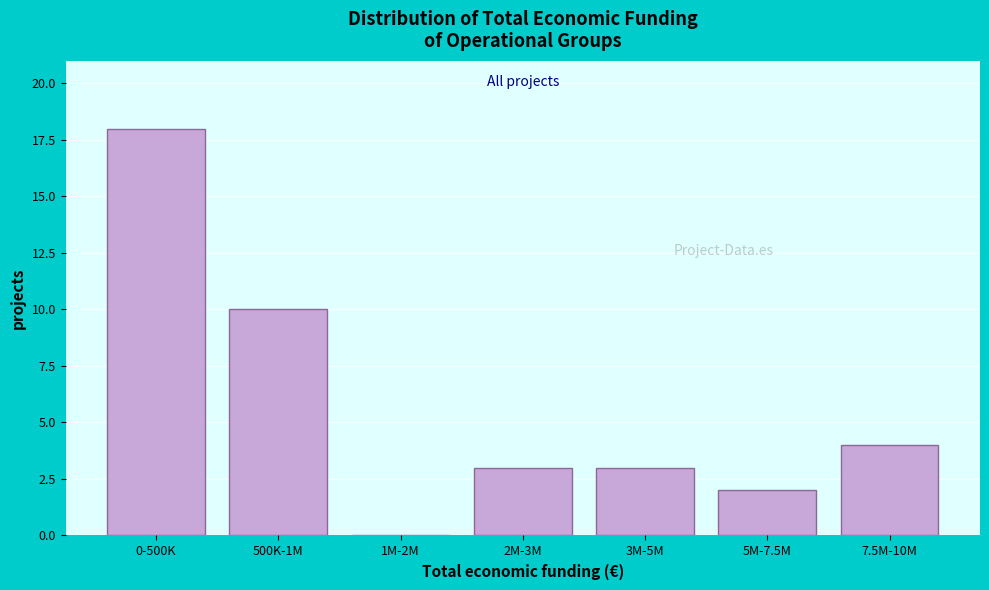

Reading right to left, transcribe all the data shown in this chart.

7.5M-10M=4	5M-7.5M=2	3M-5M=3	2M-3M=3	1M-2M=0	500K-1M=10	0-500K=18